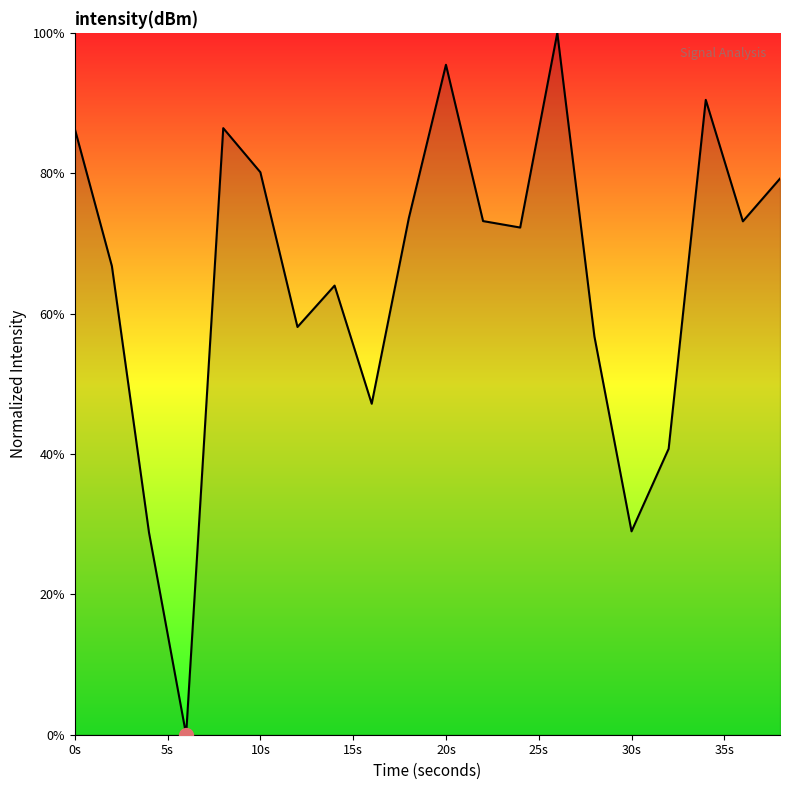

What is the difference between the maximum and minimum values?

100.0